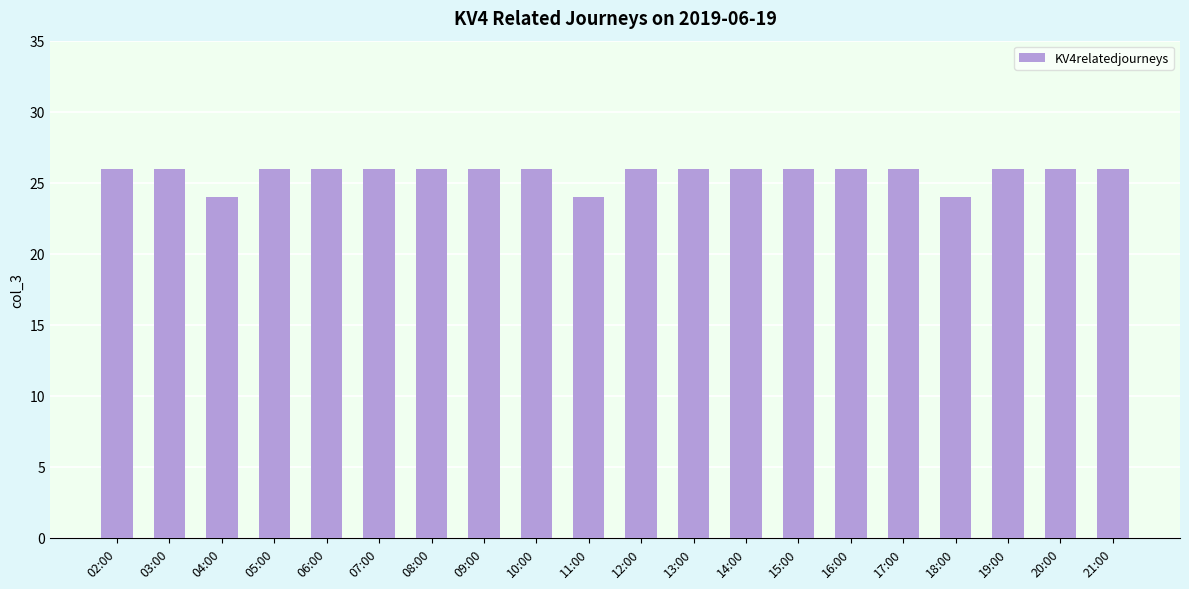

What is the sum of all values?

514